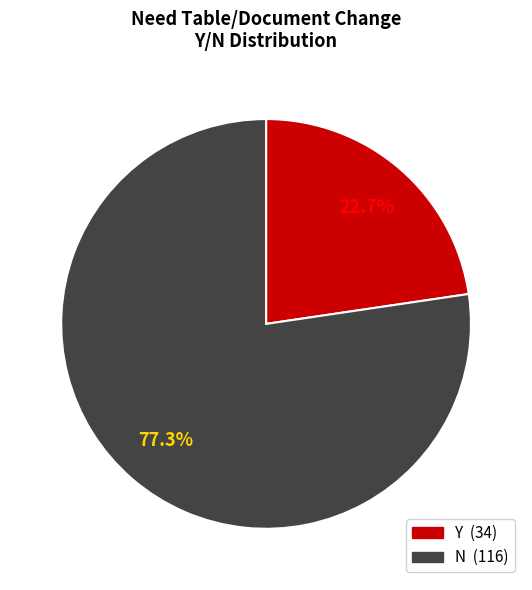

Count the number of slices in the pie.

2